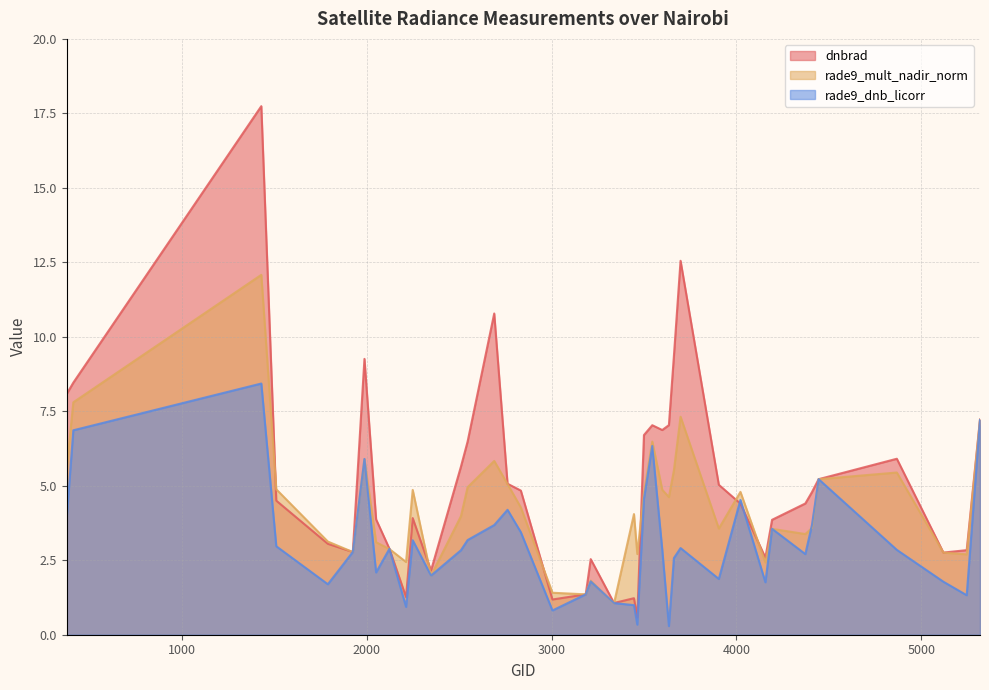

How many values in the rade9_mult_nadir_norm series are below 4?

19